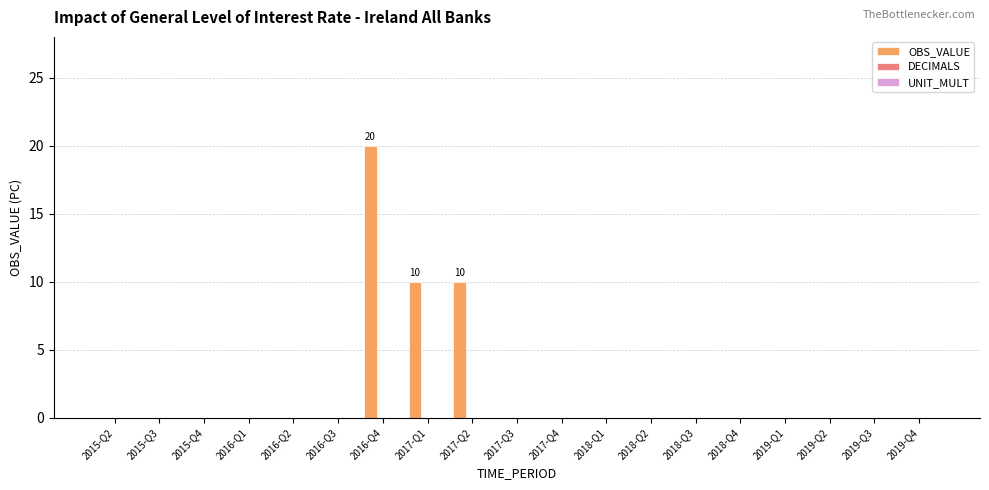

What is the sum of all values?

40